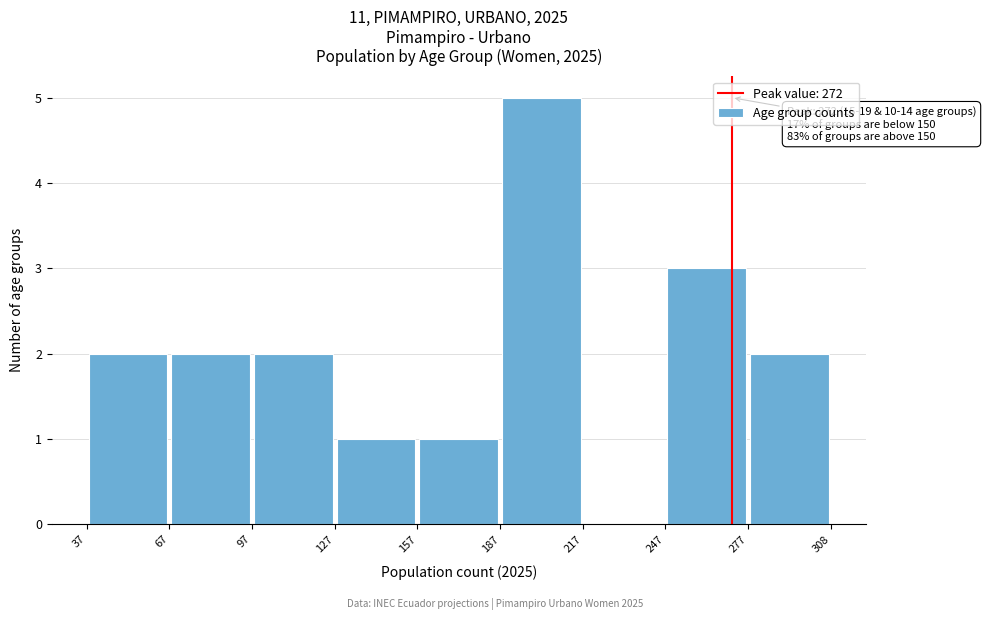

Which range on the x-axis has the tallest bar?

187 to 217